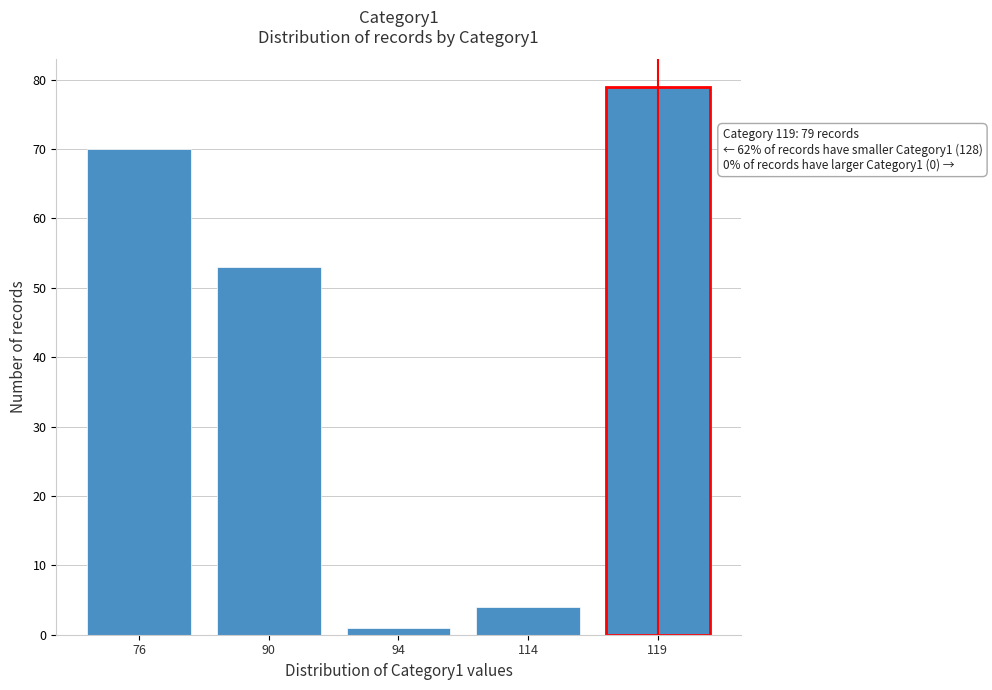

Reading right to left, what are all the values shown in this chart?

119=79	114=4	94=1	90=53	76=70